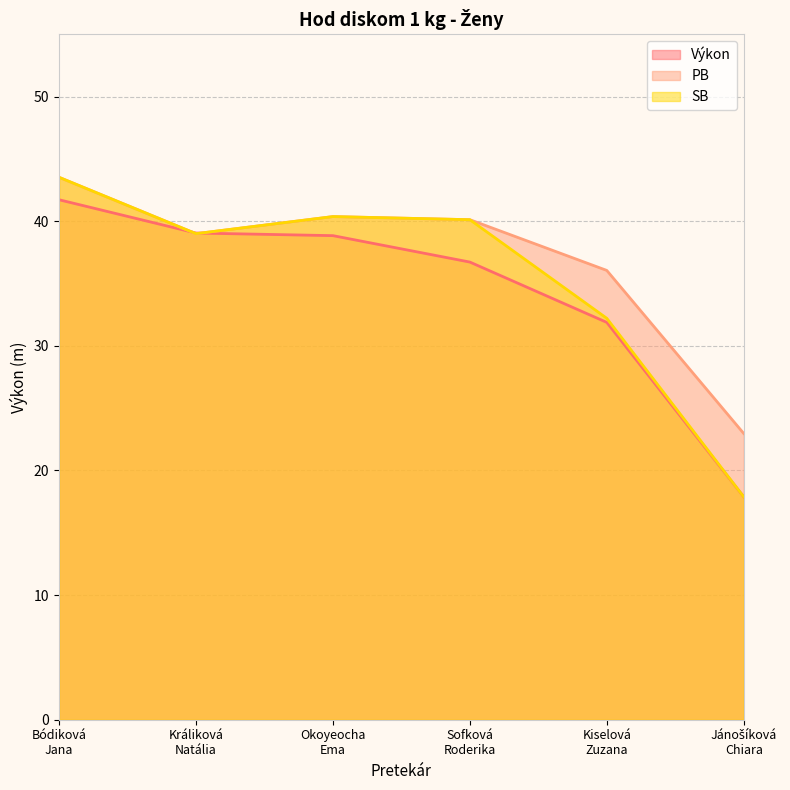

At which label is SB closest to 30?

Kiselová
Zuzana